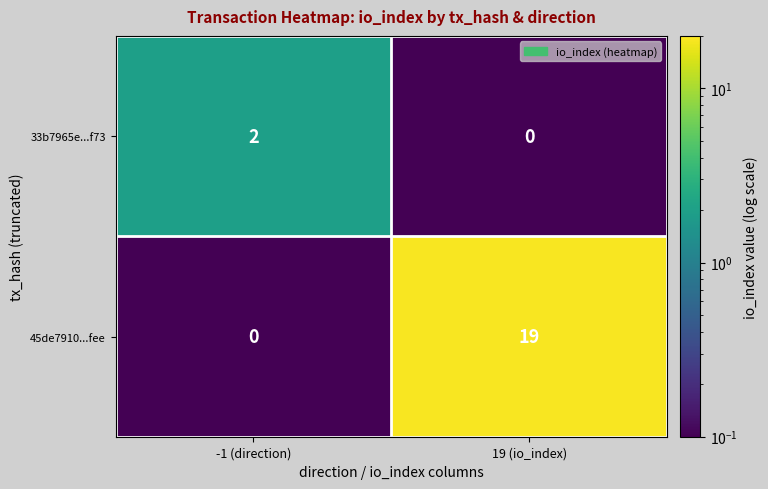

Read the 45de7910...fee value at 19 (io_index), to the nearest 10.

20